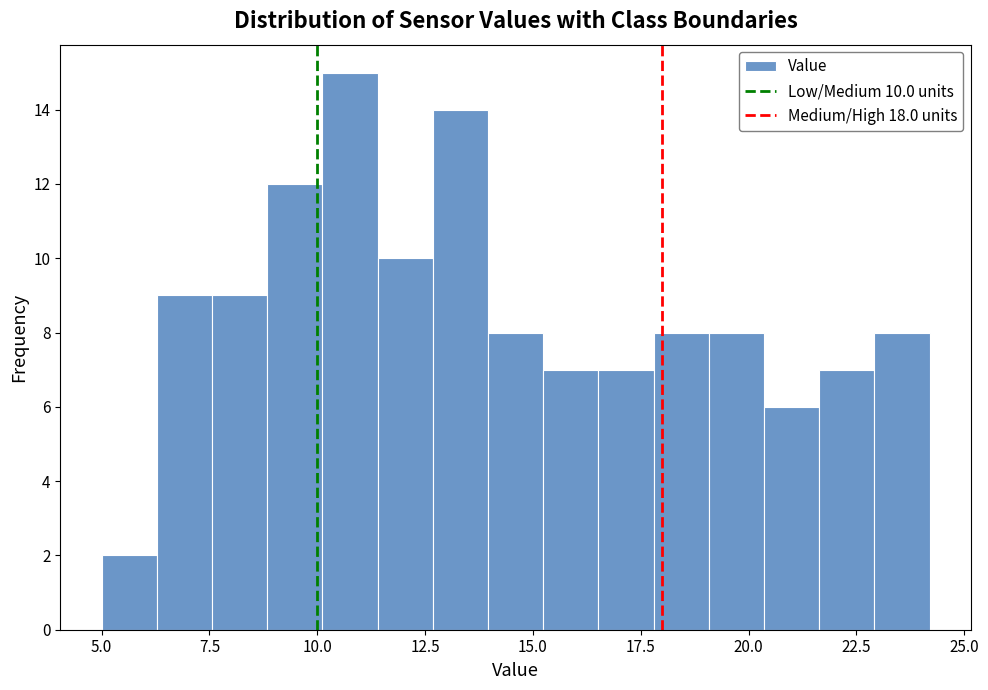

Read against the x-axis, roughly where is the centre of the tallest bar?

11.0